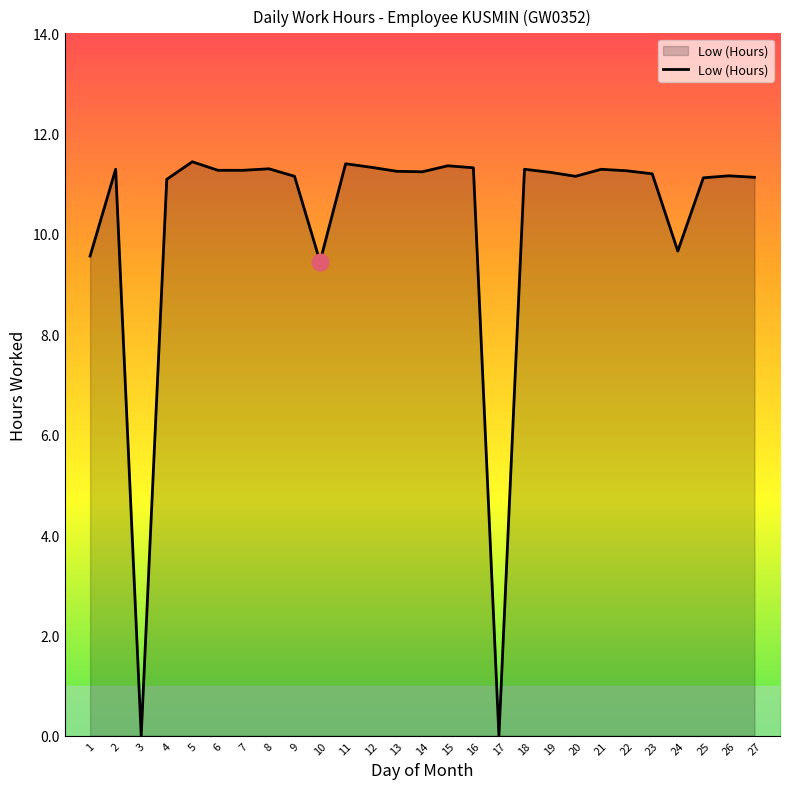

True or false: the data shows 11.2 at 26.

True